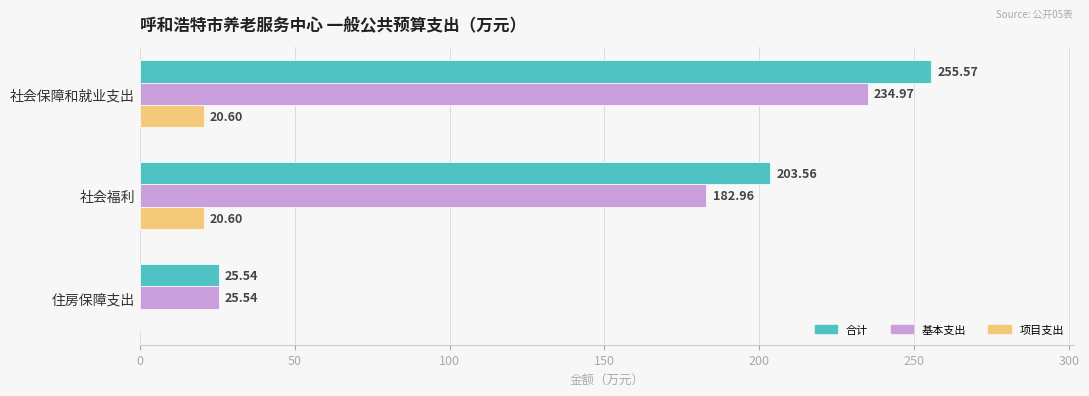

What is the sum of the 合计 values at 住房保障支出 and 社会福利?

229.1